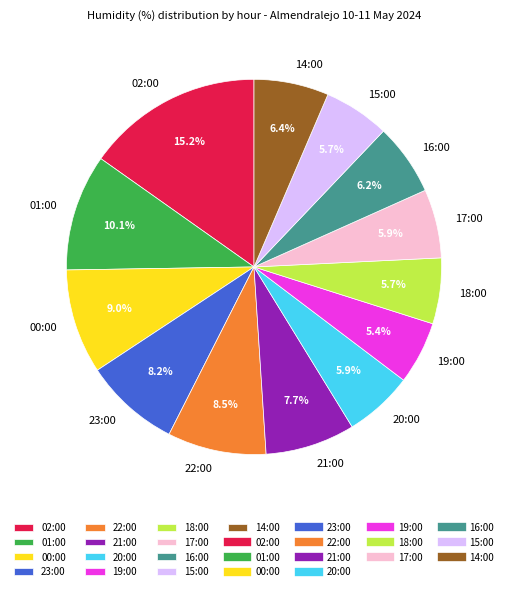

Is 20:00 the majority of the pie?

No